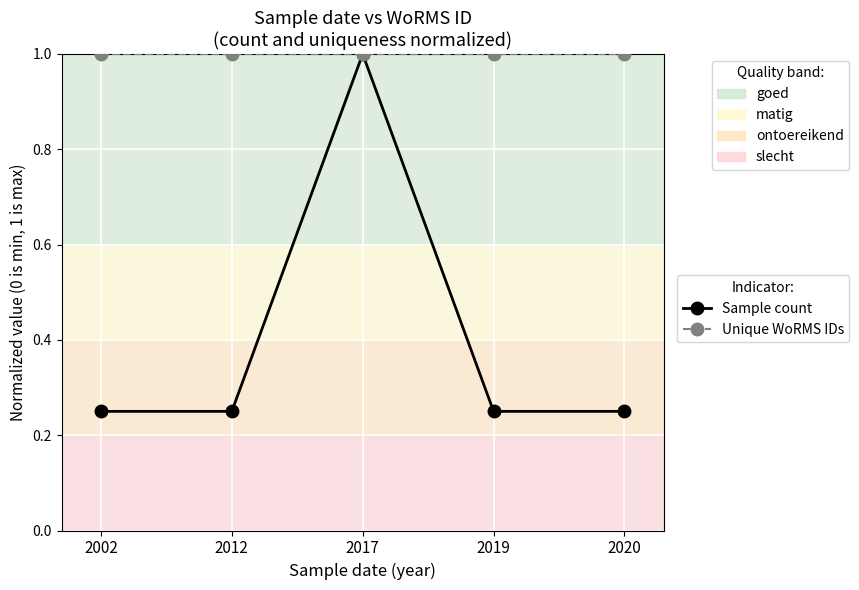

What is the value of the Unique WoRMS IDs point at the 4th from the left?

1.0